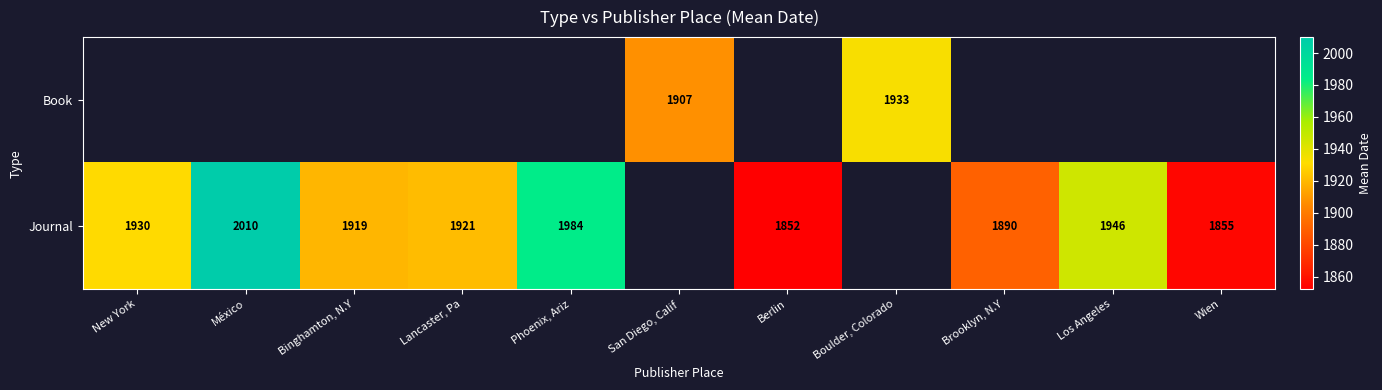

True or false: Journal has a value of 523 at Wien.

False